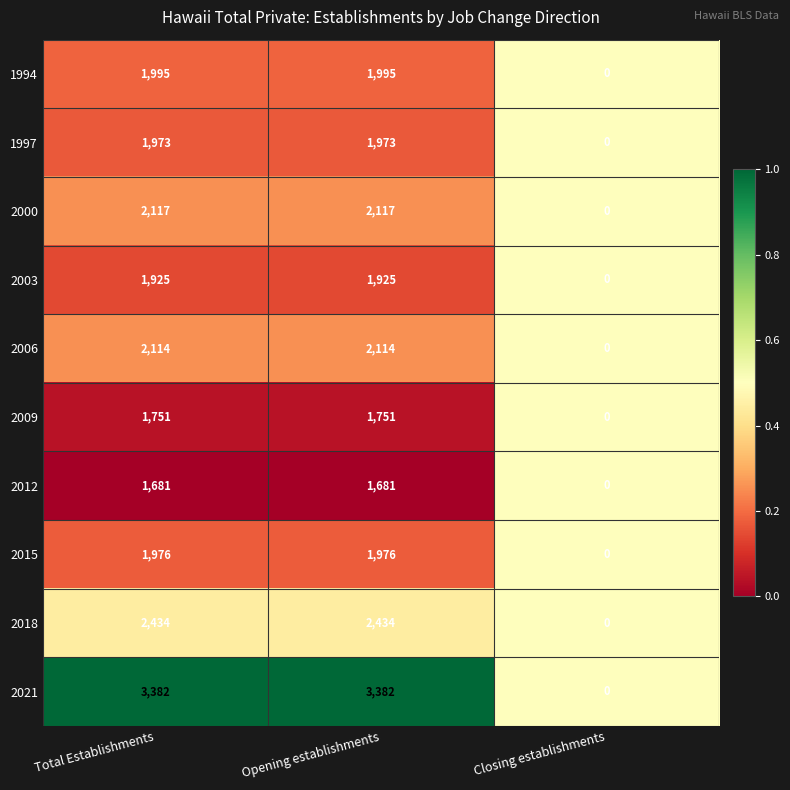

What is the total value across all series at Total Establishments?

21348